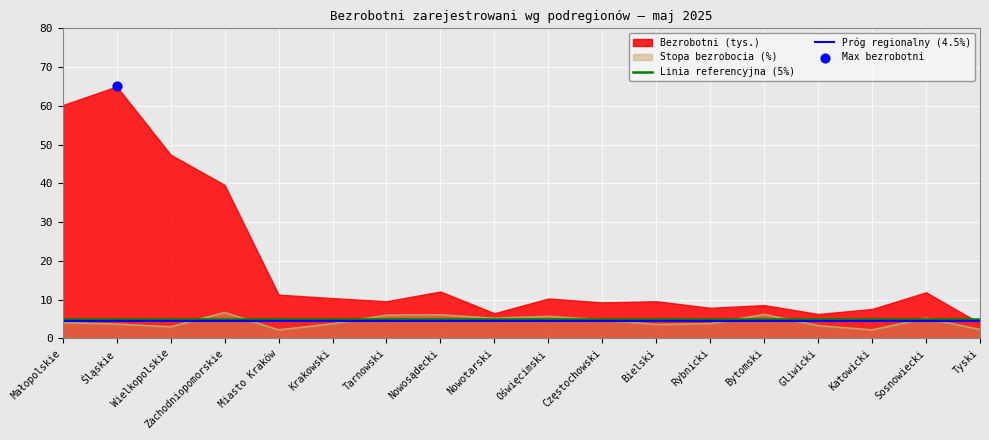

What is the highest value of the Próg regionalny (4.5%) series?

4.5